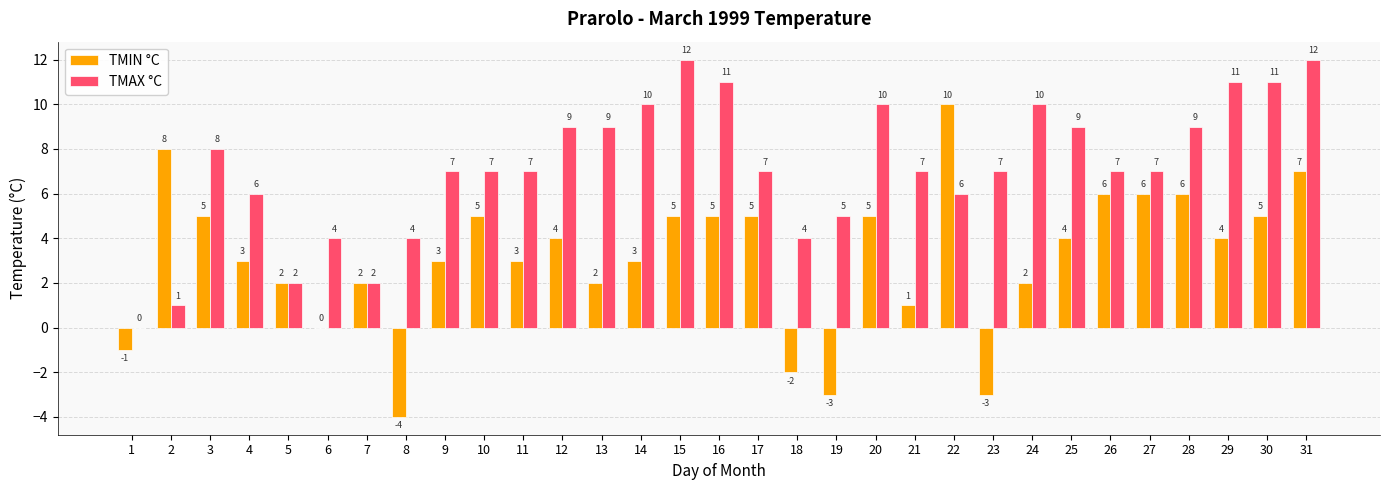

What is the sum of all TMAX °C values?

221